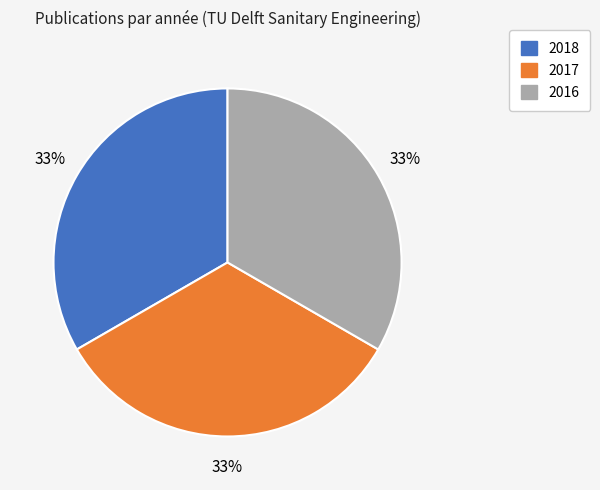

True or false: 2016 accounts for 33% of the total.

True